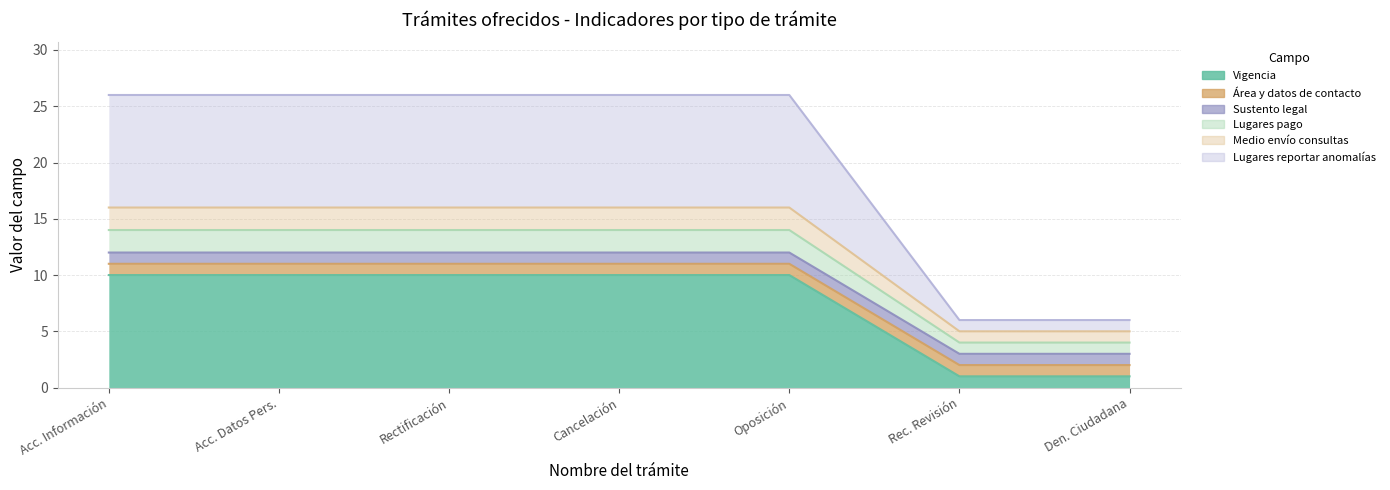

What is the label of the 1st point from the right?

Den. Ciudadana